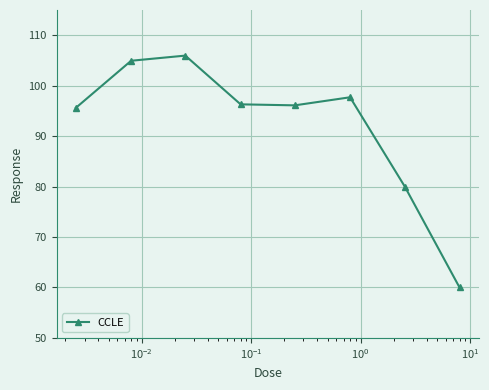

What is the difference between the maximum and minimum values?

46.0